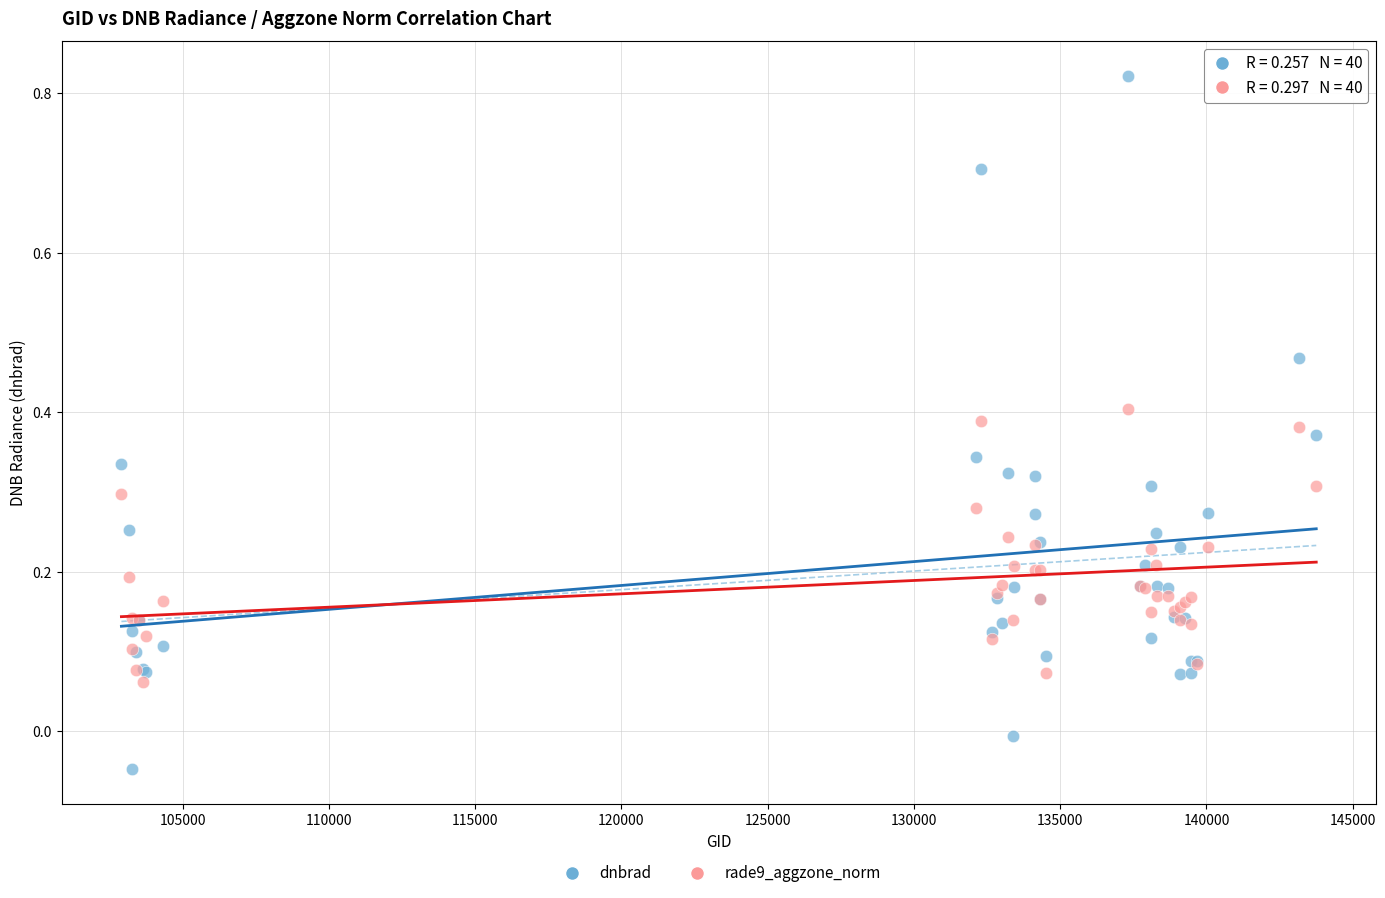

Which series has the widest spread of Y values?

dnbrad